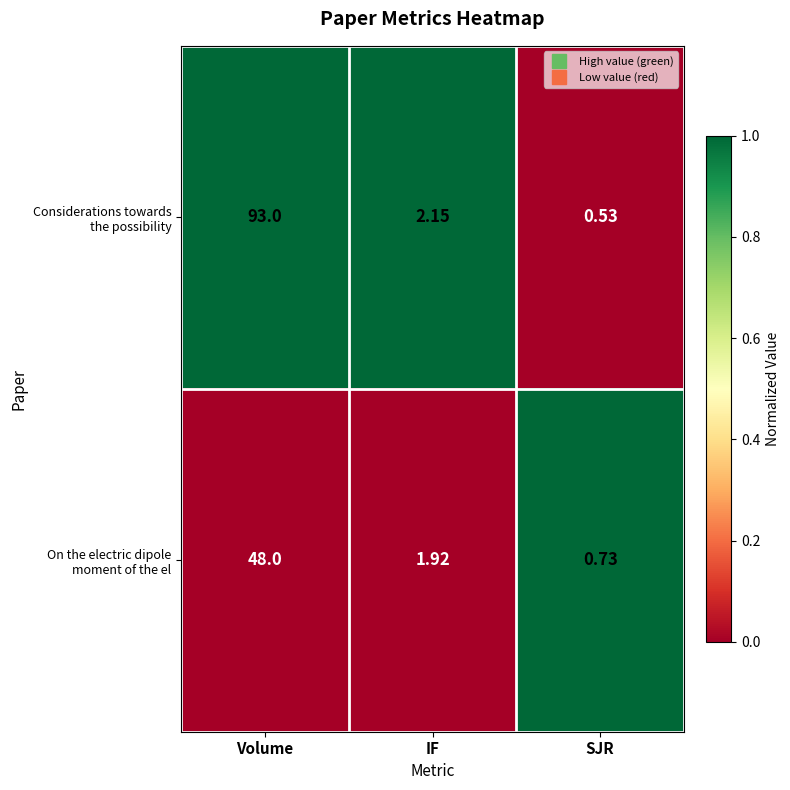

At which category is the sum across all series the highest?

Volume